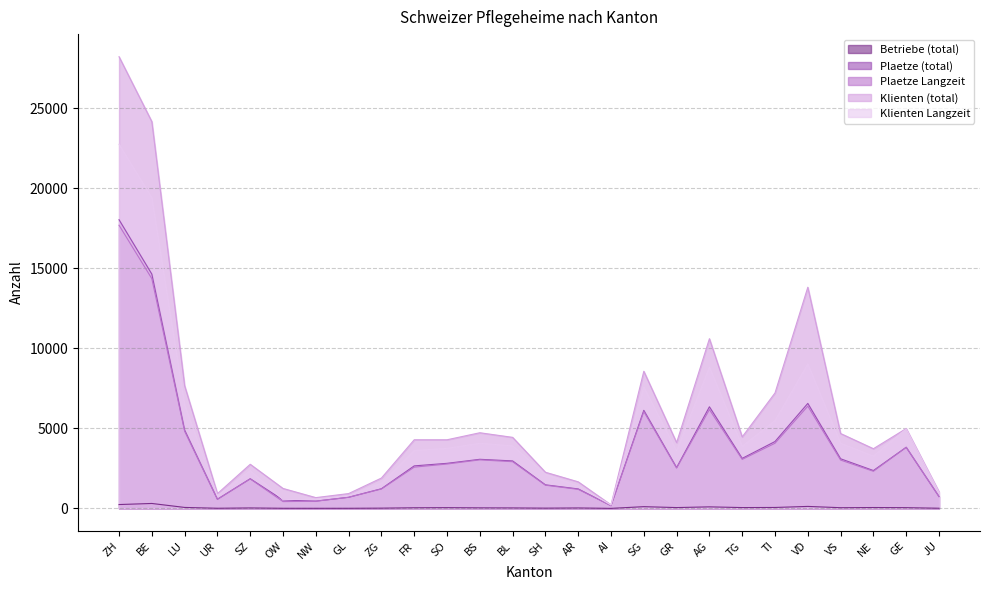

The value of Klienten Langzeit at TI is 5485. True or false?

True